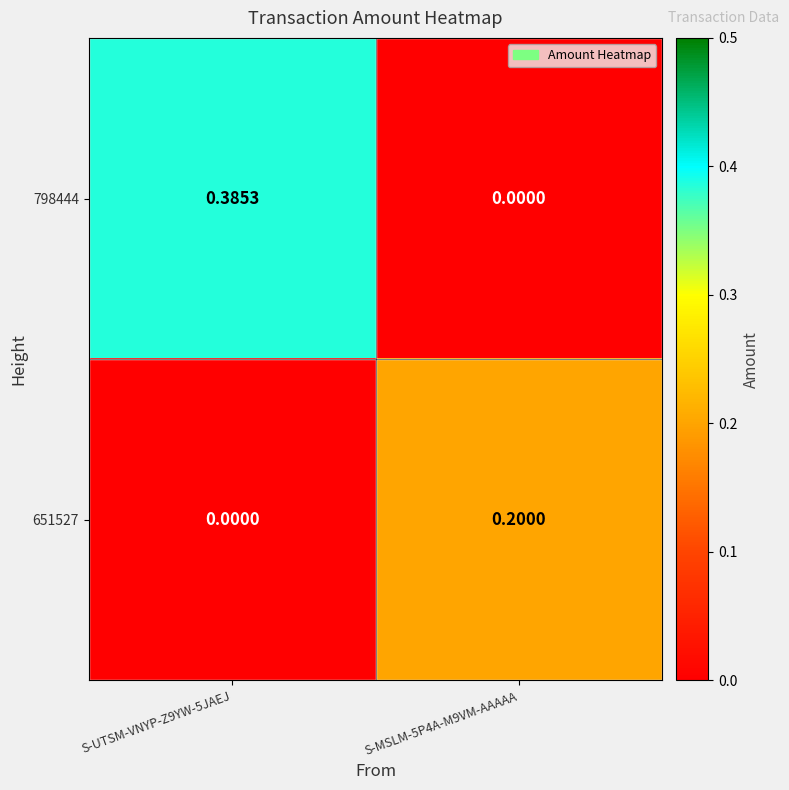

Is the value of 651527 at S-MSLM-5P4A-M9VM-AAAAA greater than the value of 798444 at S-UTSM-VNYP-Z9YW-5JAEJ?

No